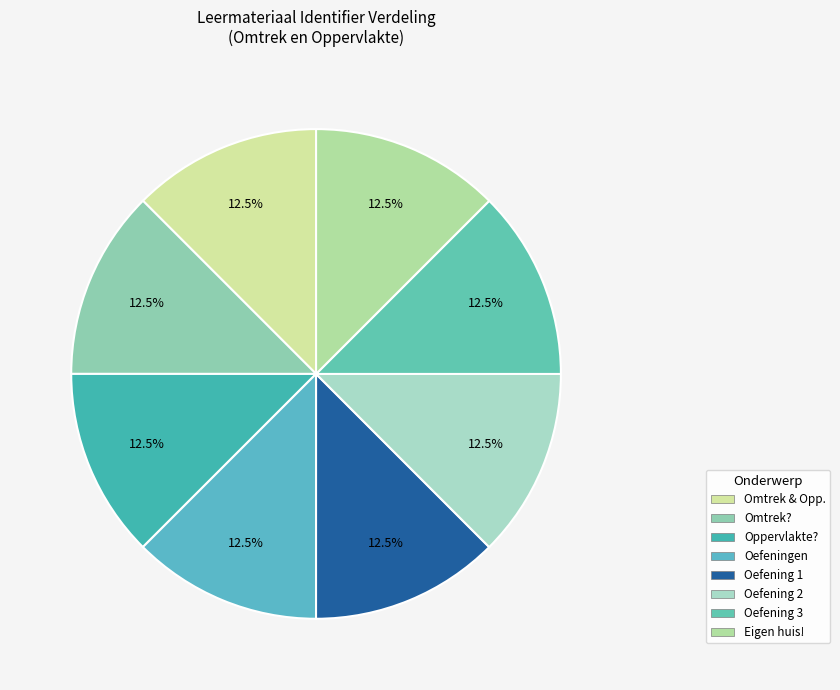

How many slices are in this pie chart?

8